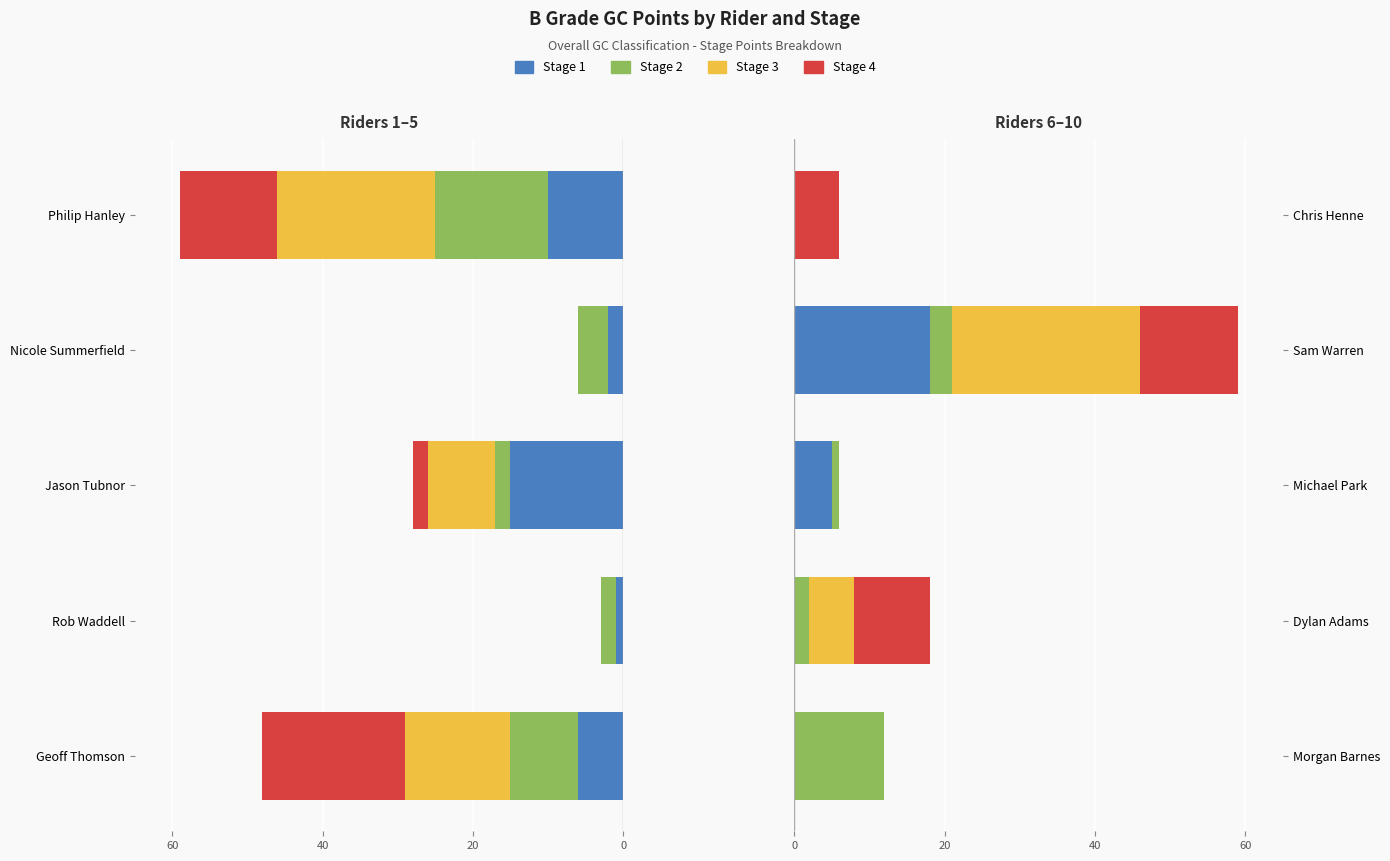

Reading left to right, what are all the values shown in this chart?

Stage 1: 0	0	5	18	0
Stage 2: 12	2	1	3	0
Stage 3: 0	6	0	25	0
Stage 4: 0	10	0	13	6